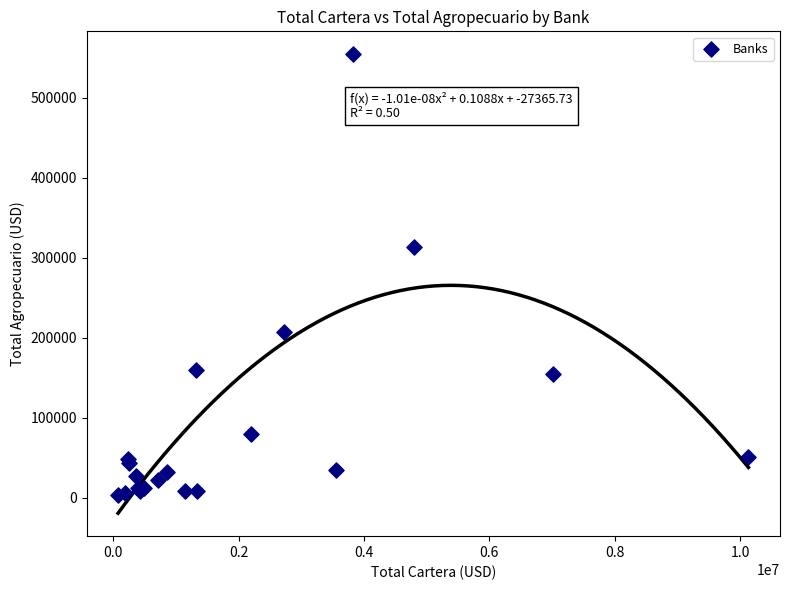

What Y value in the scatter plot is closest to 279314?

314140.7